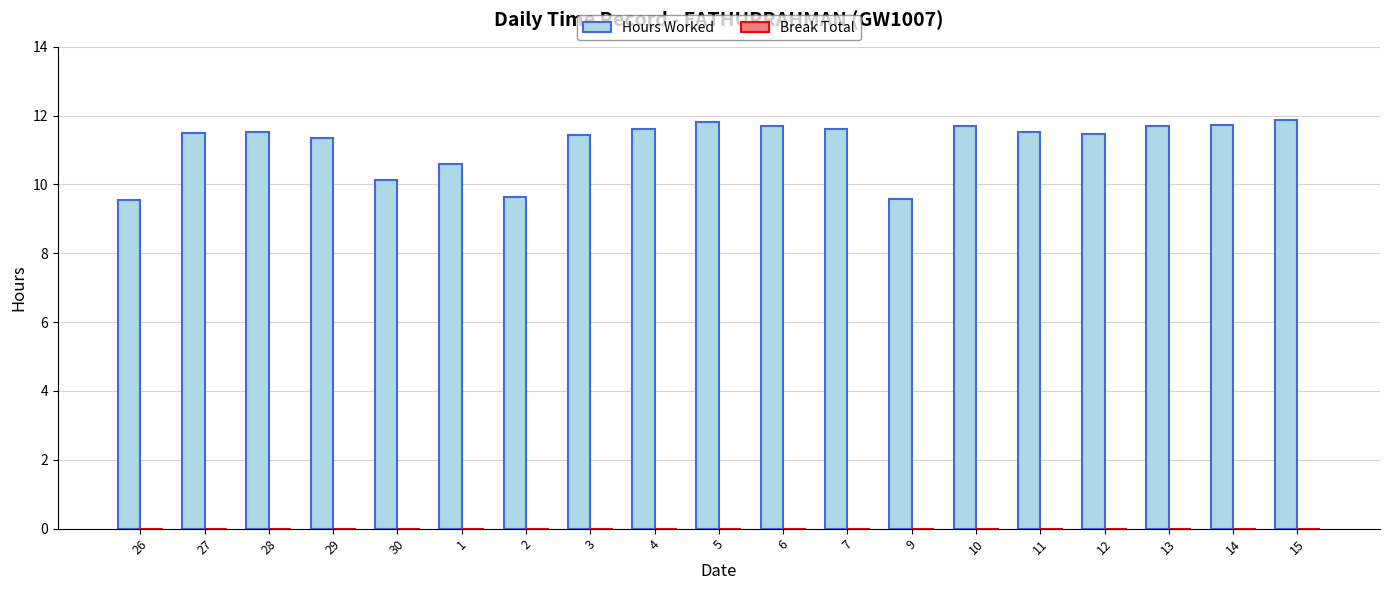

True or false: the data shows 2.8 at 13.

False